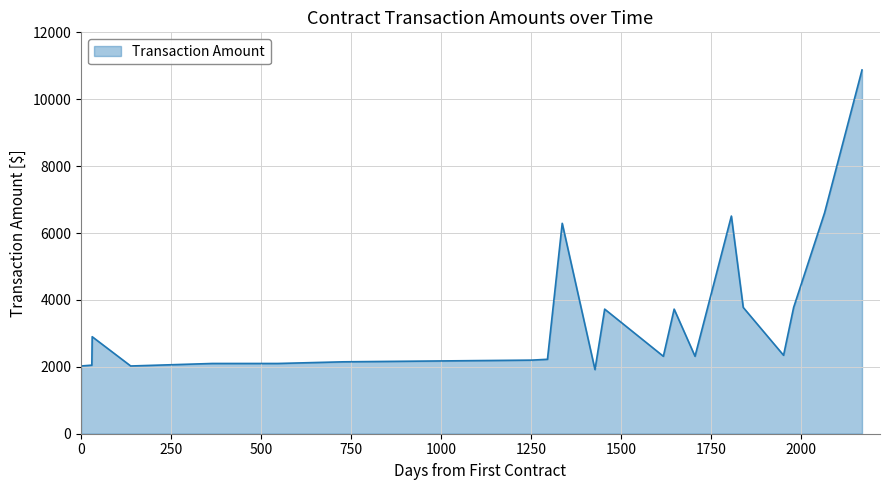

How many distinct data groups are displayed?

1